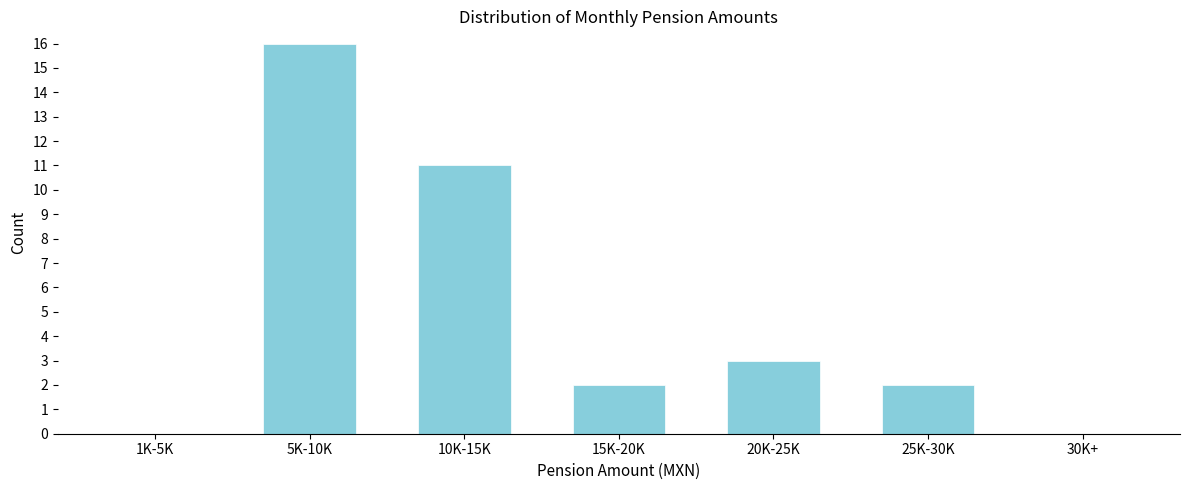

The chart shows a value of 8 at 5K-10K. True or false?

False